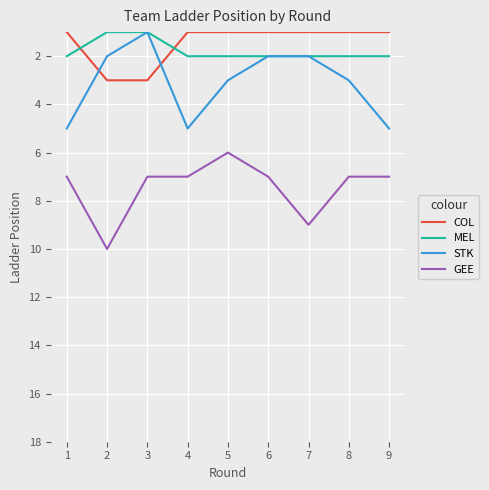

What is the greatest value displayed?

10